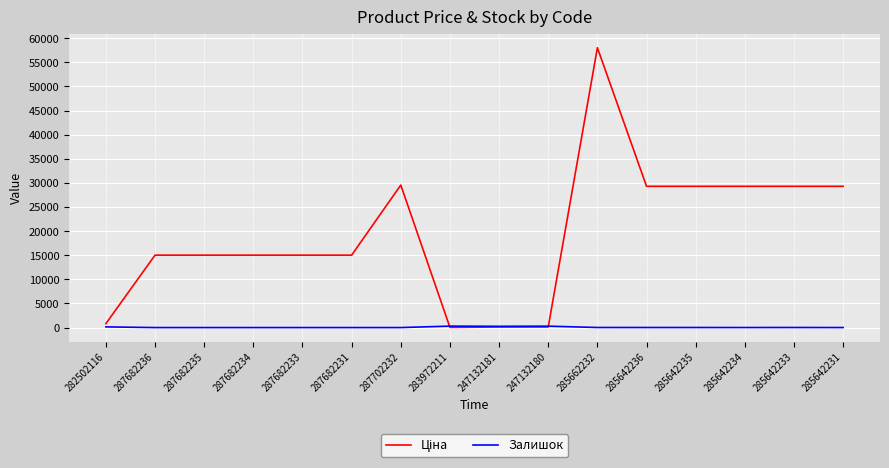

Which category has the highest value across all series?

285662232